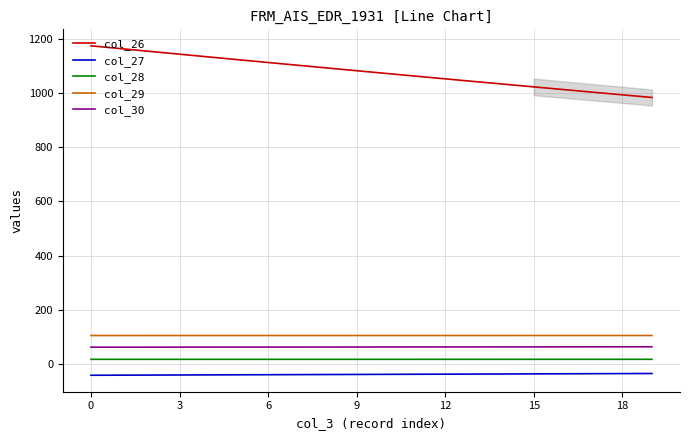

What is the minimum value shown in the chart?

-42.0